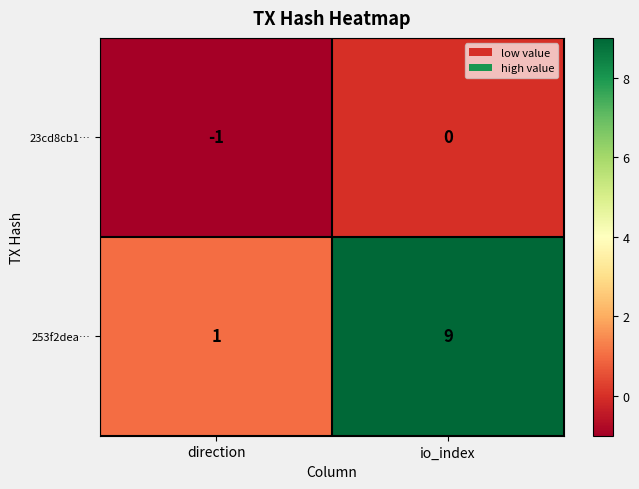

How many distinct data groups are displayed?

2